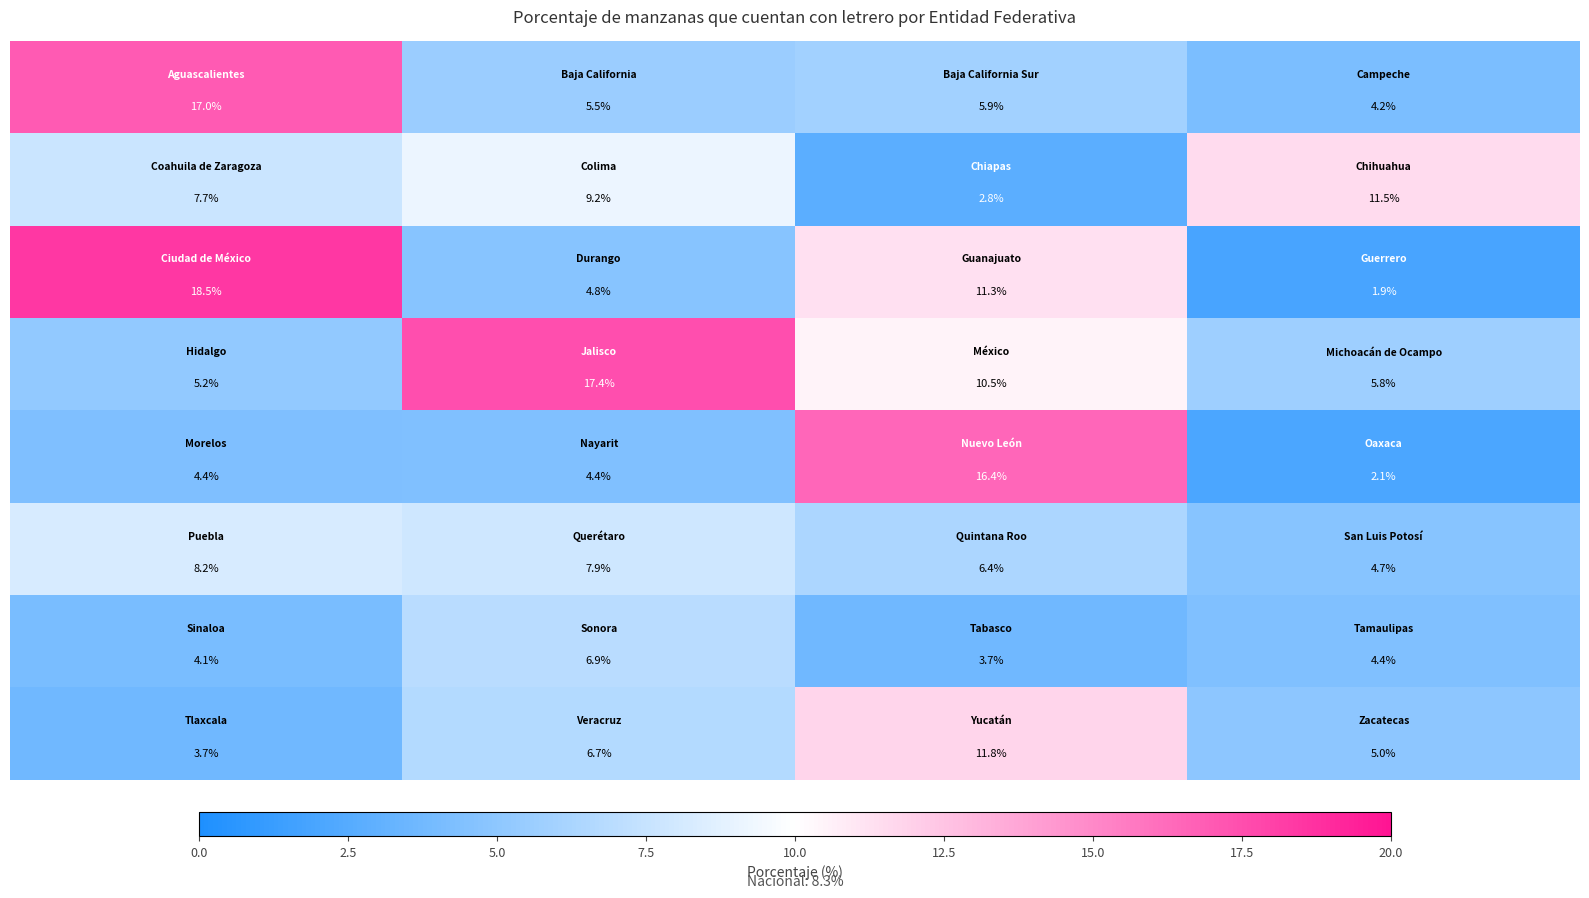

What is the greatest value displayed?

18.5